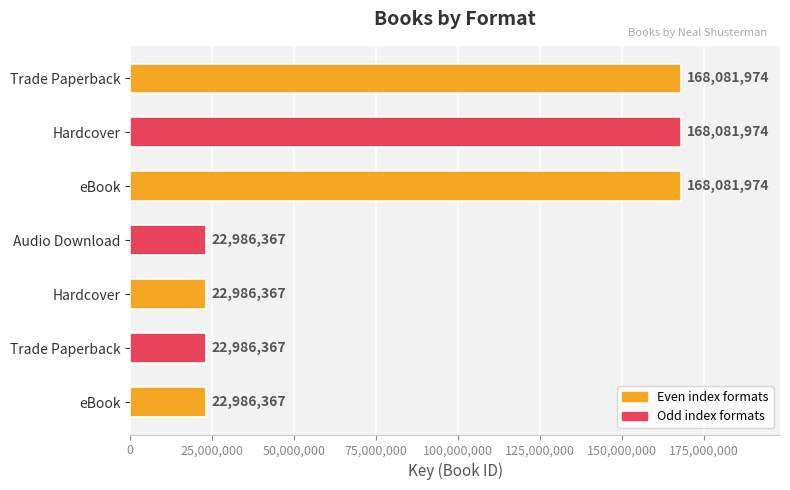

How many bars are there in total?

7